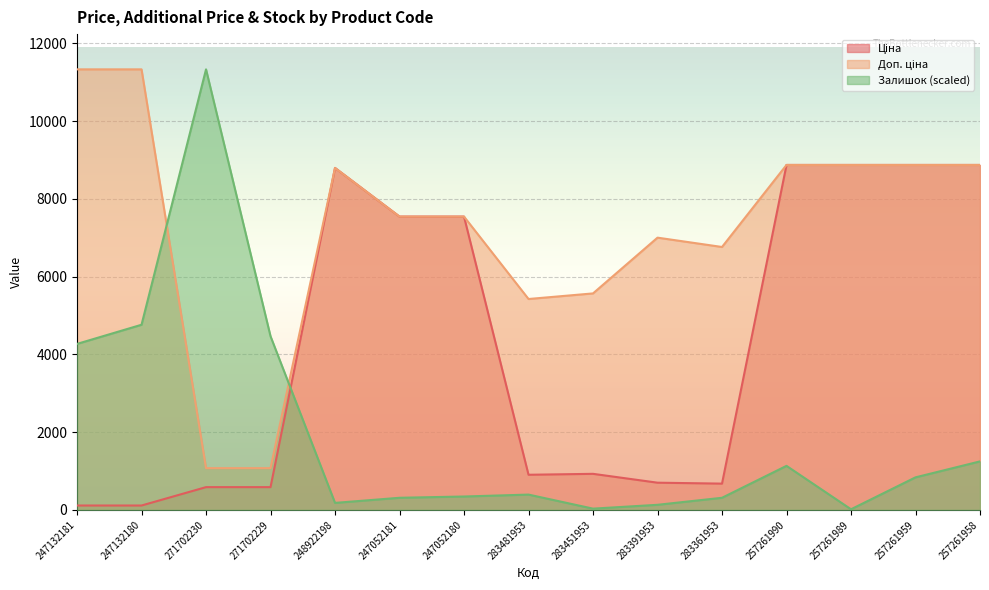

Read the Доп. ціна value at 247052181.

7545.9